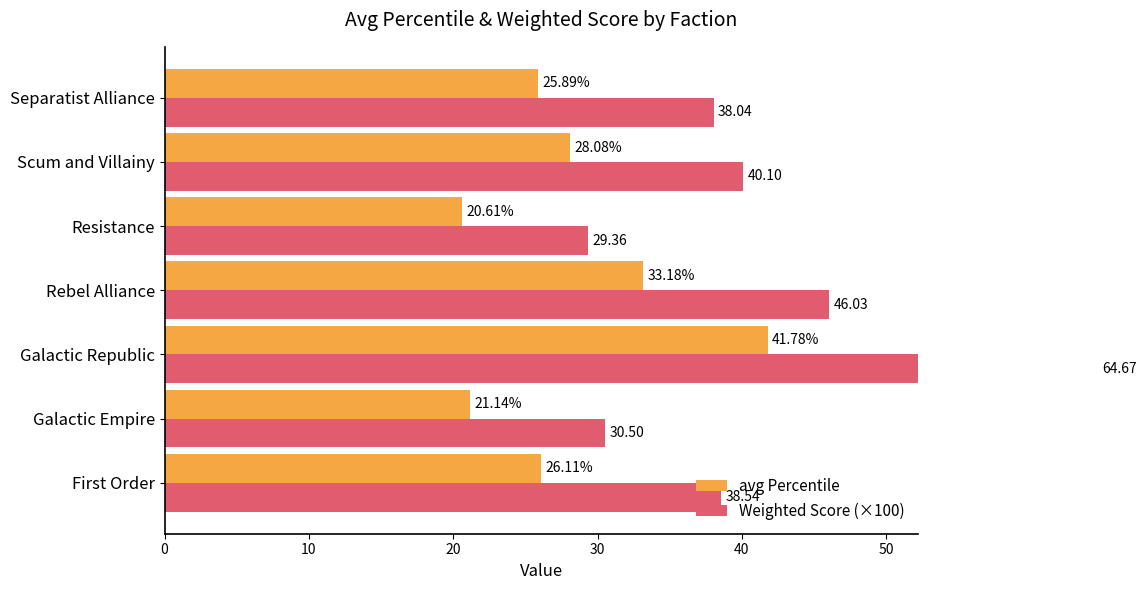

Reading right to left, list all the values displayed in this chart.

avg Percentile: 25.9	28.1	20.6	33.2	41.8	21.1	26.1
Weighted Score (×100): 38.0	40.1	29.4	46.0	64.7	30.5	38.5